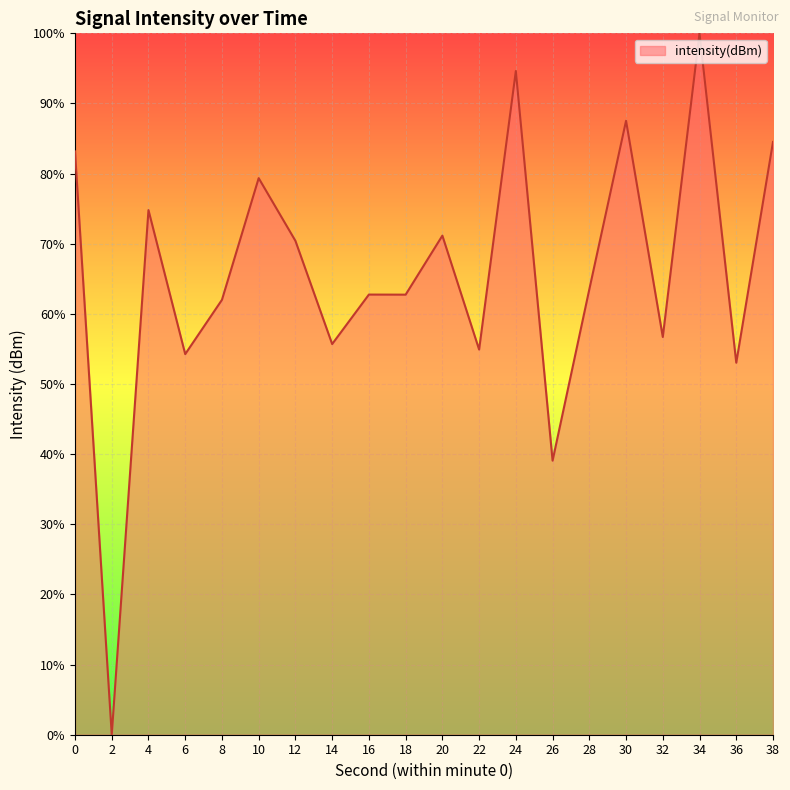

Which label corresponds to the largest value in the chart?

34